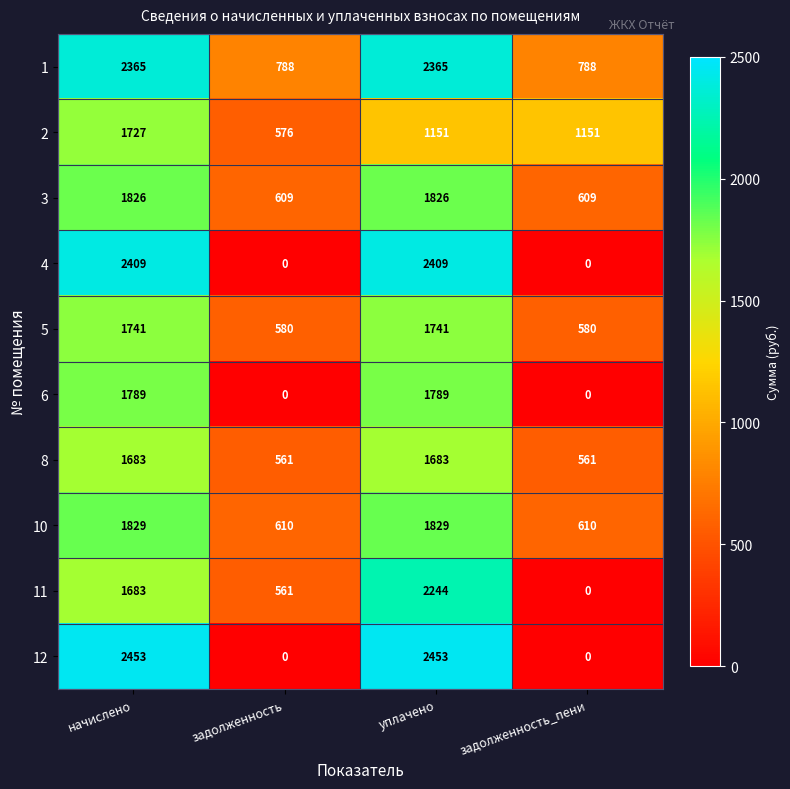

What value does the 5 series have at задолженность?

580